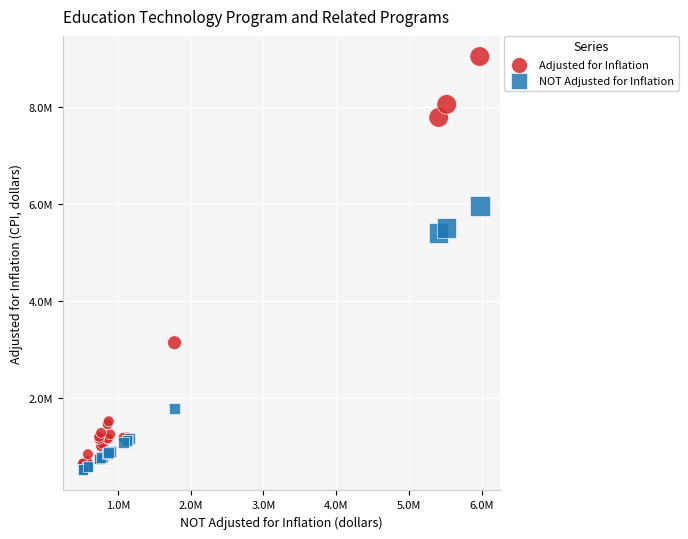

Which series has the widest spread of Y values?

Adjusted for Inflation